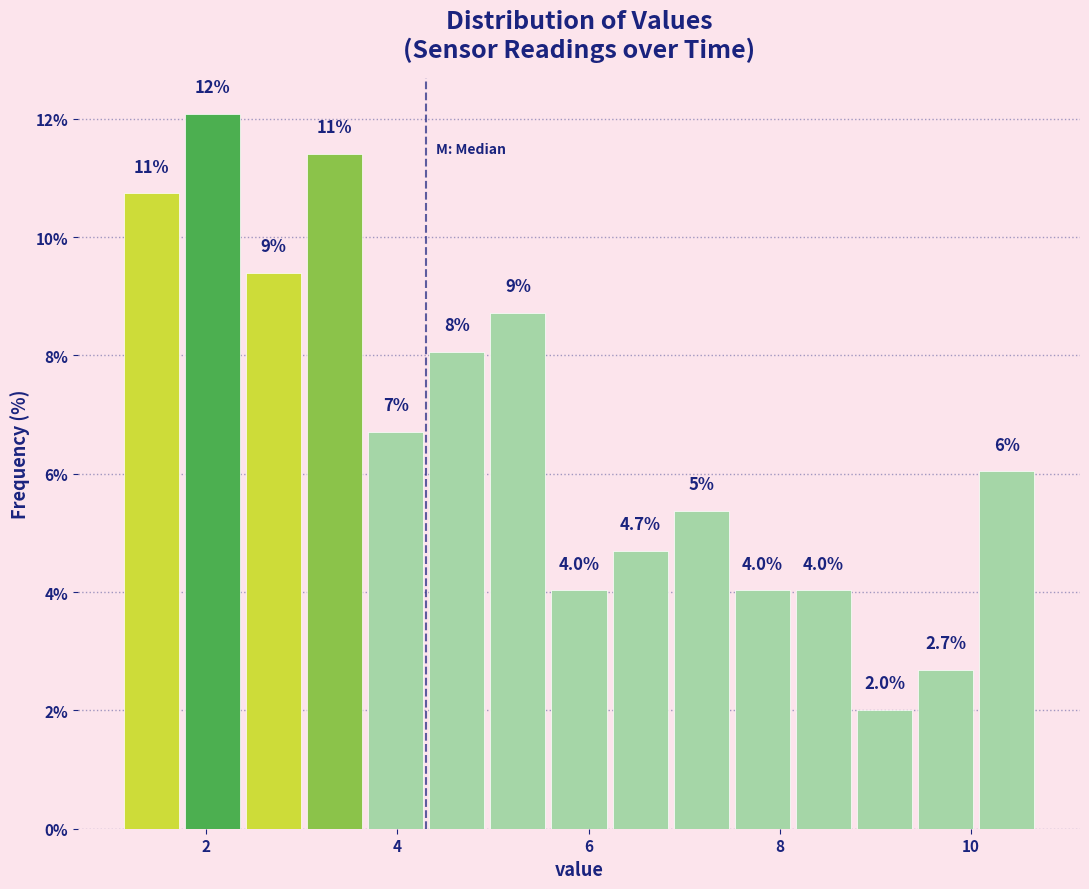

Around what value on the x-axis is the tallest bar? Give the approximate position of its centre, as read against the axis.

2.0